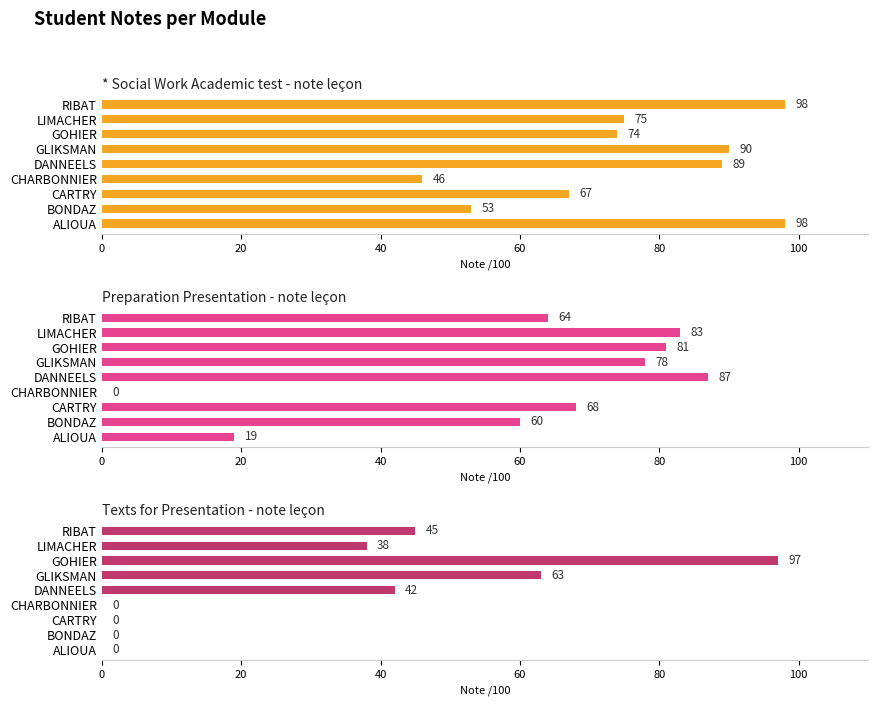

How many data points does each series have?

9